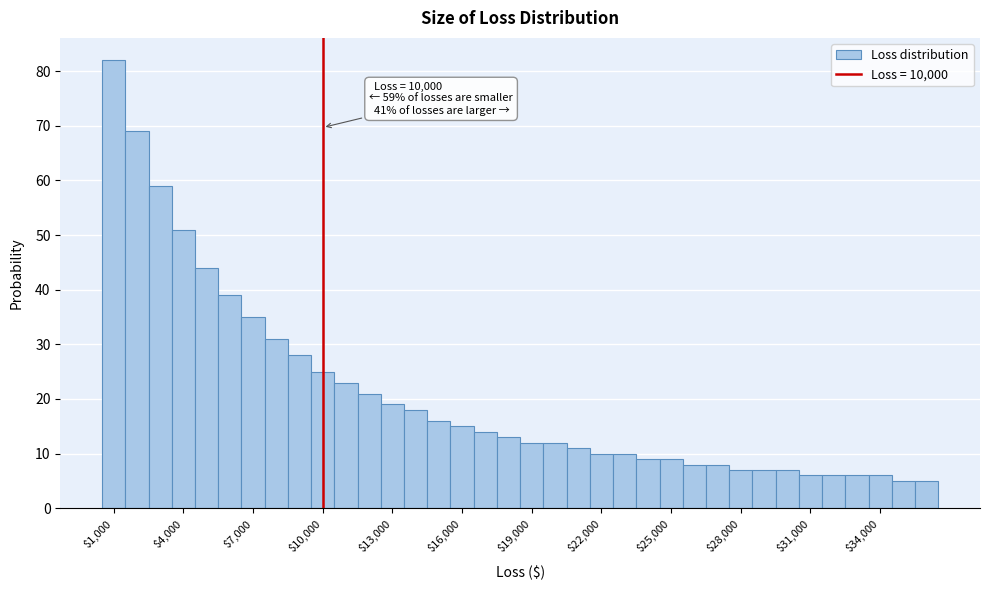

Around what value on the x-axis is the tallest bar? Give the approximate position of its centre, as read against the axis.

1000